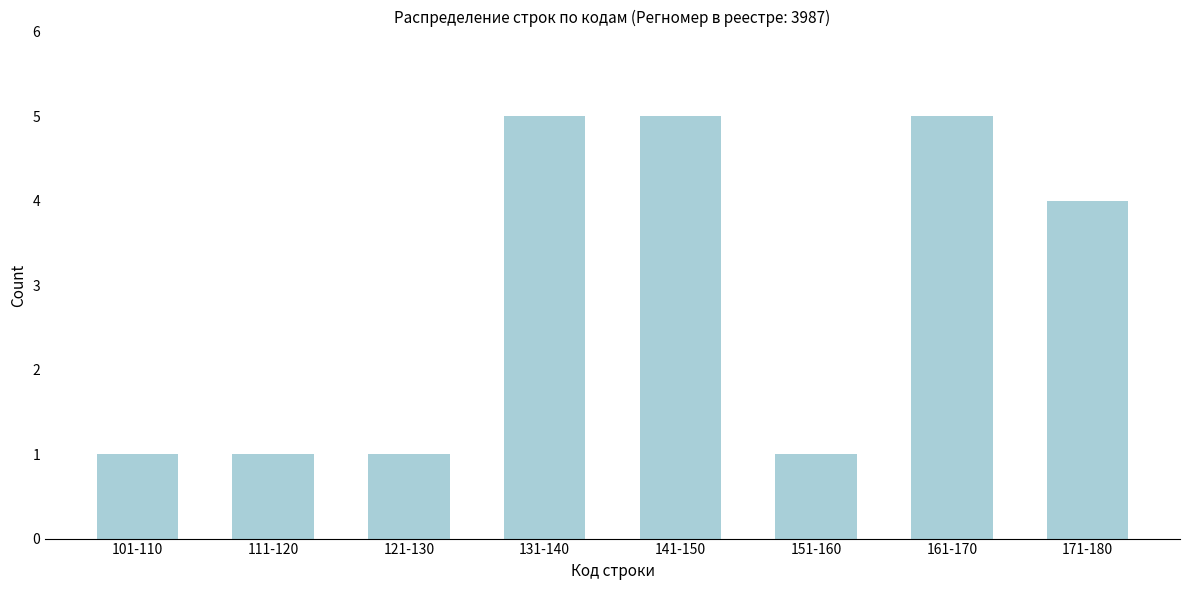

Reading left to right, list all the values displayed in this chart.

101-110=1	111-120=1	121-130=1	131-140=5	141-150=5	151-160=1	161-170=5	171-180=4